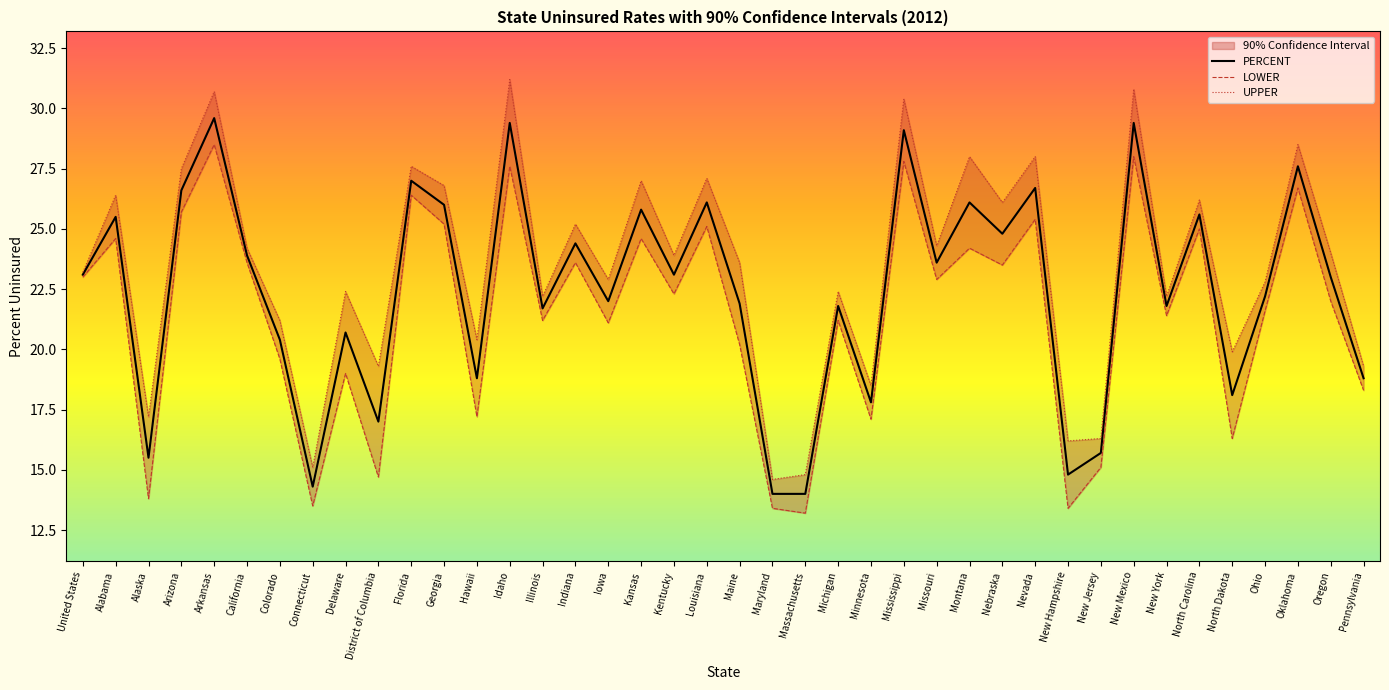

True or false: UPPER has a value of 12.7 at North Dakota.

False